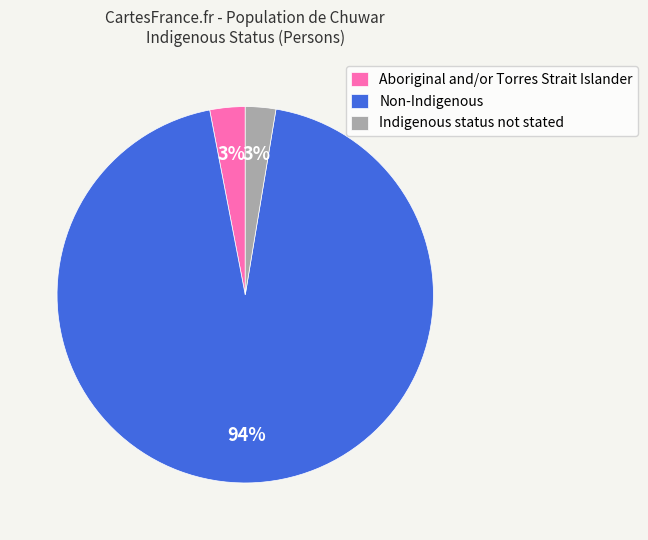

How many slices are in this pie chart?

3